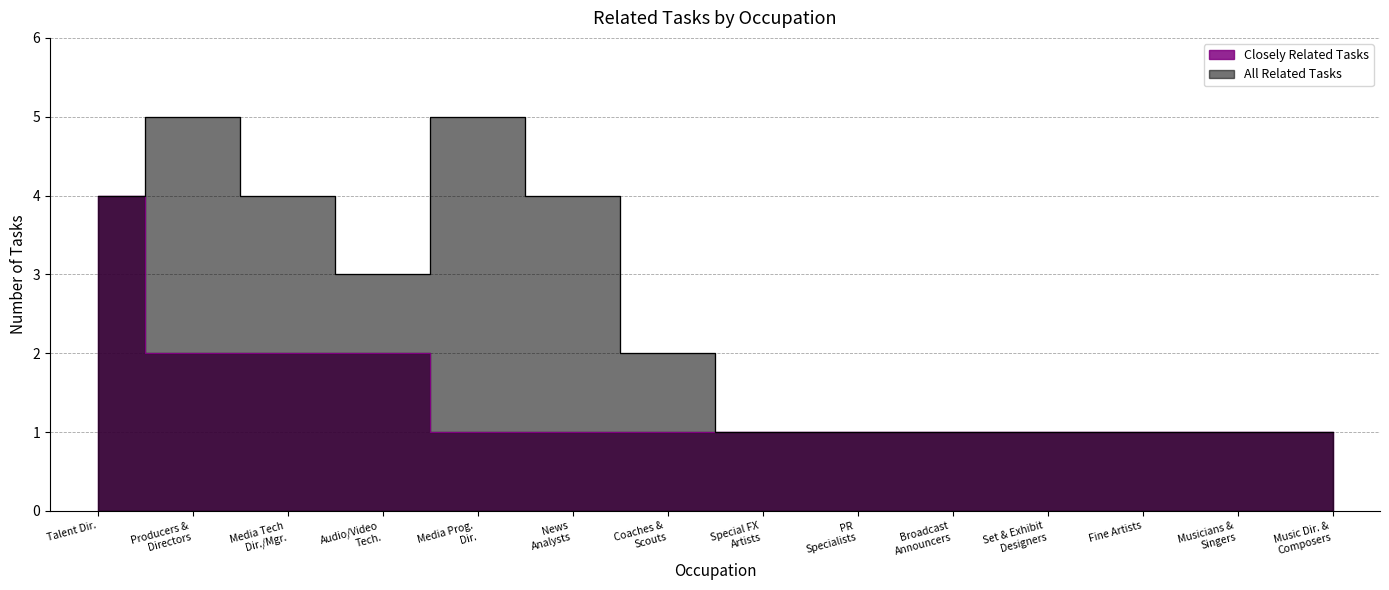

At which category is the sum across all series the highest?

Talent Dir.